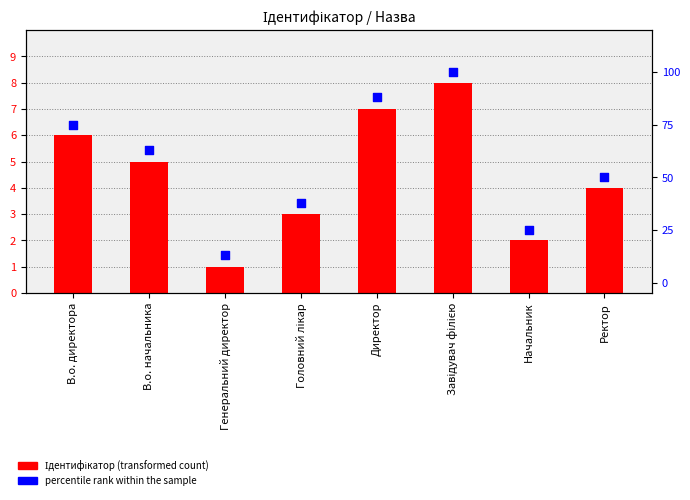

At which category is the sum across all series the highest?

Завідувач філією